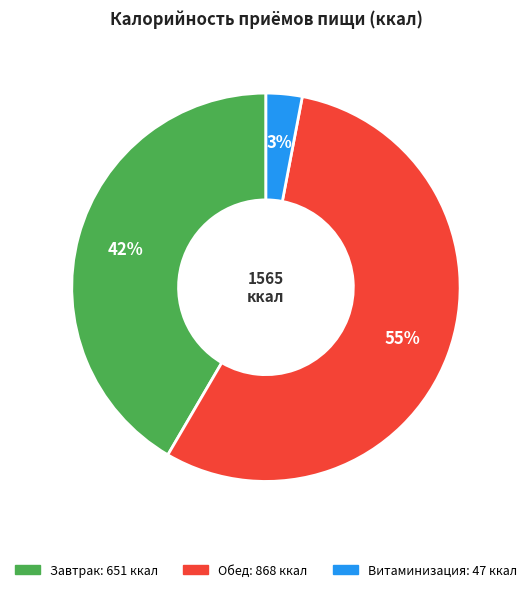

Combined, do Обед and Витаминизация account for over 50%?

Yes